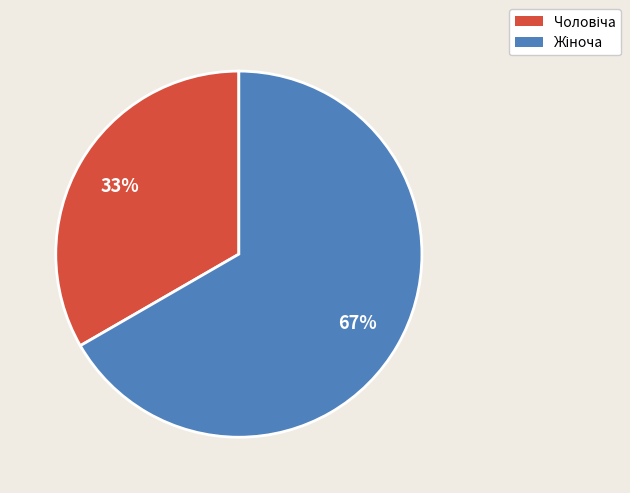

Is there any slice that represents more than half of the pie?

Yes